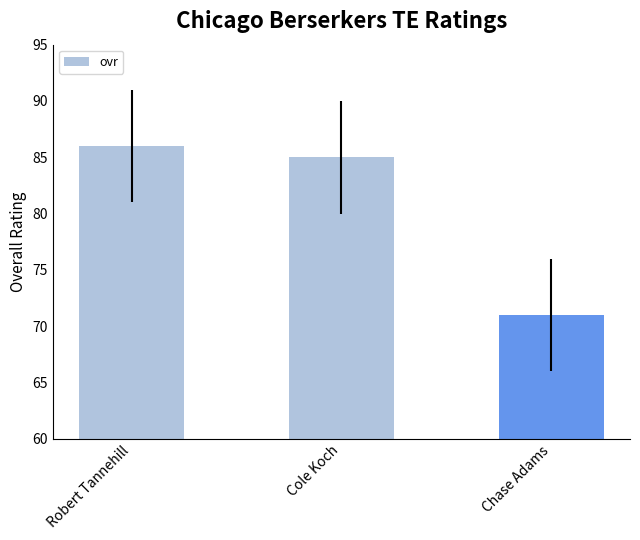

Are the bars horizontal?

No